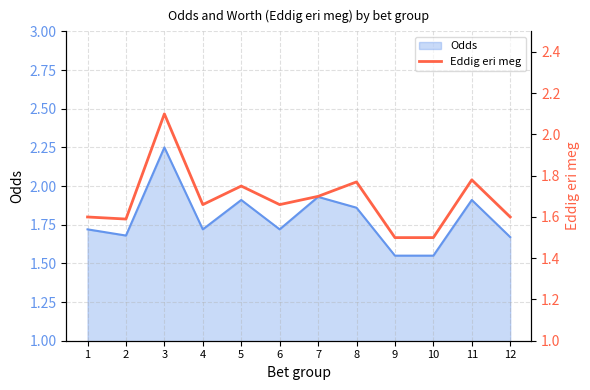

How many interior local peaks (higher than both neighbors) does the data have?

4